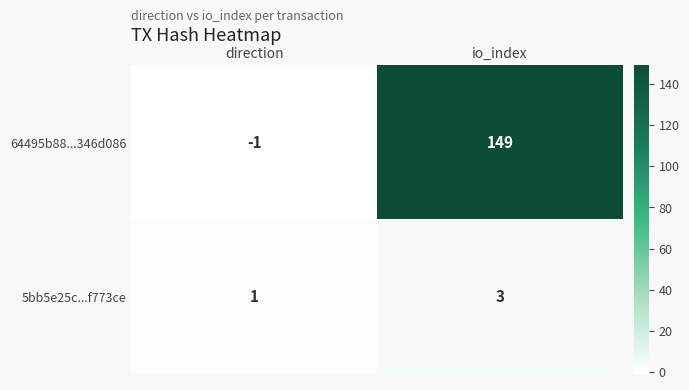

What is the sum of the 64495b88...346d086 values at io_index and direction?

148